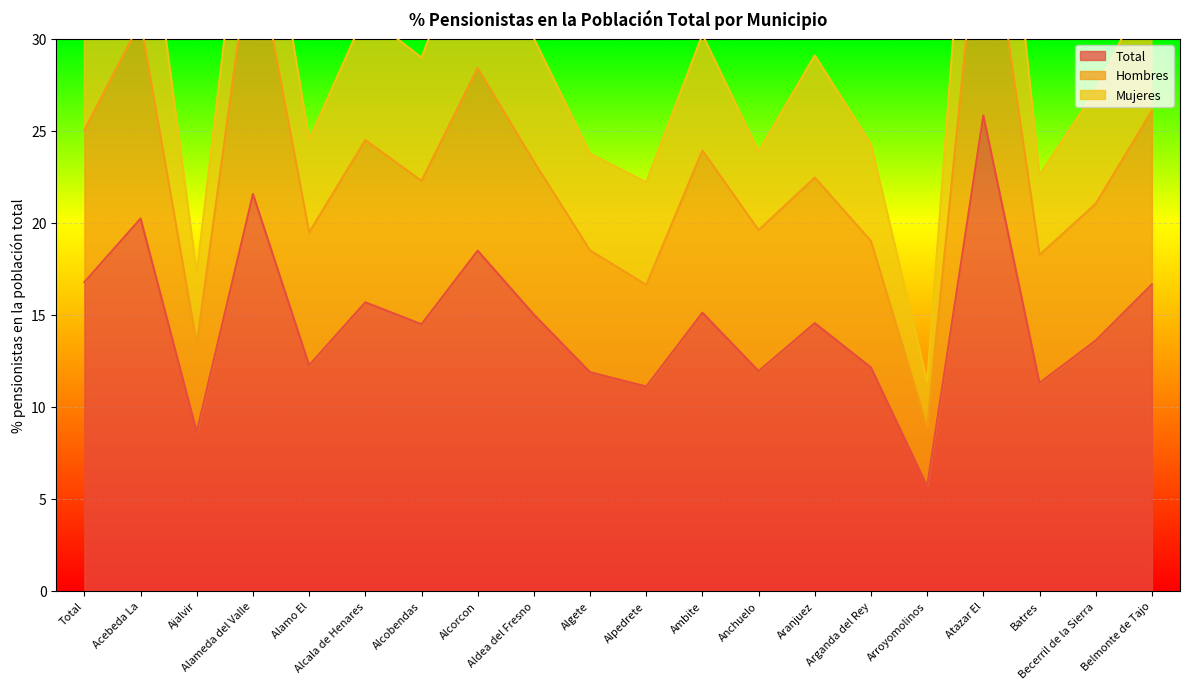

At how many categories does at least one series exceed 12?

19